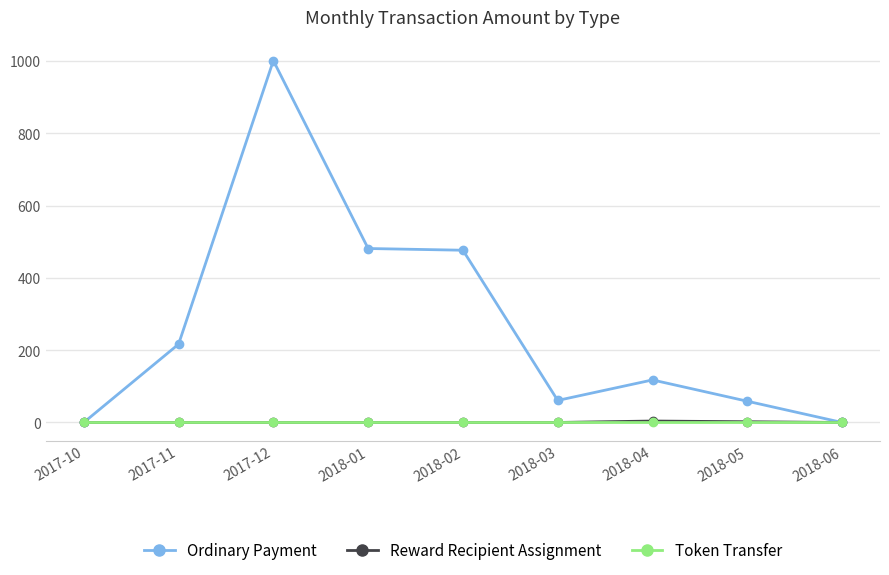

Which series has the largest total across all categories?

Ordinary Payment